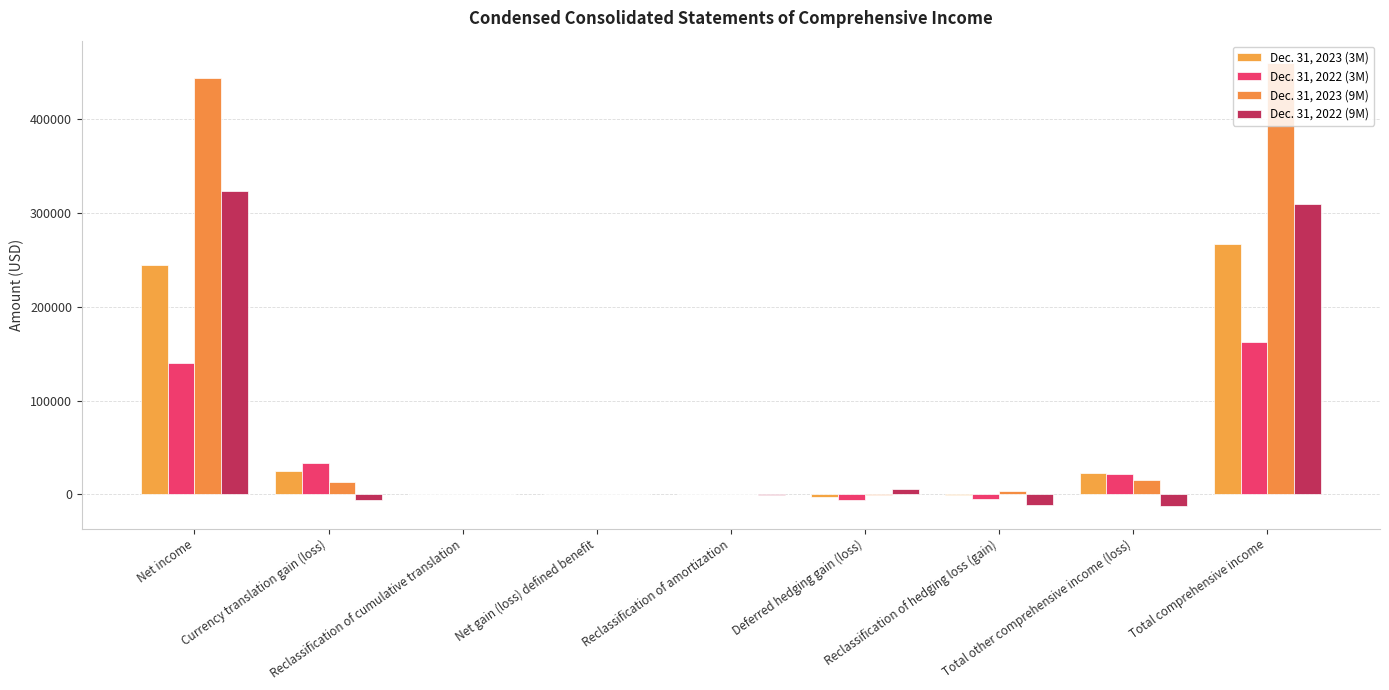

How many series are shown in this chart?

4